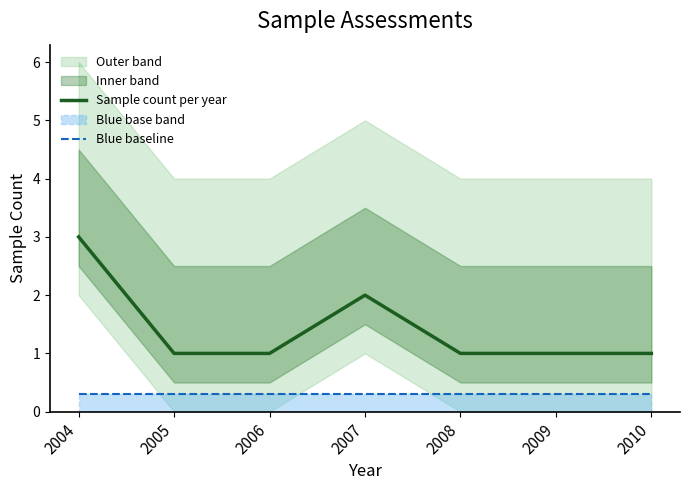

Which series has the largest total across all categories?

Sample count per year